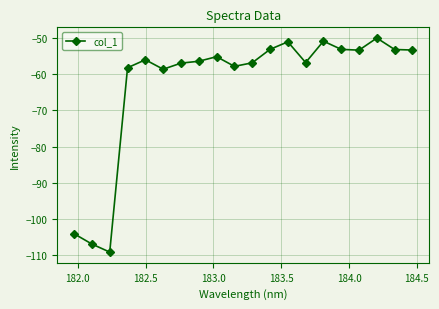

What is the sum of all values?

-1250.1